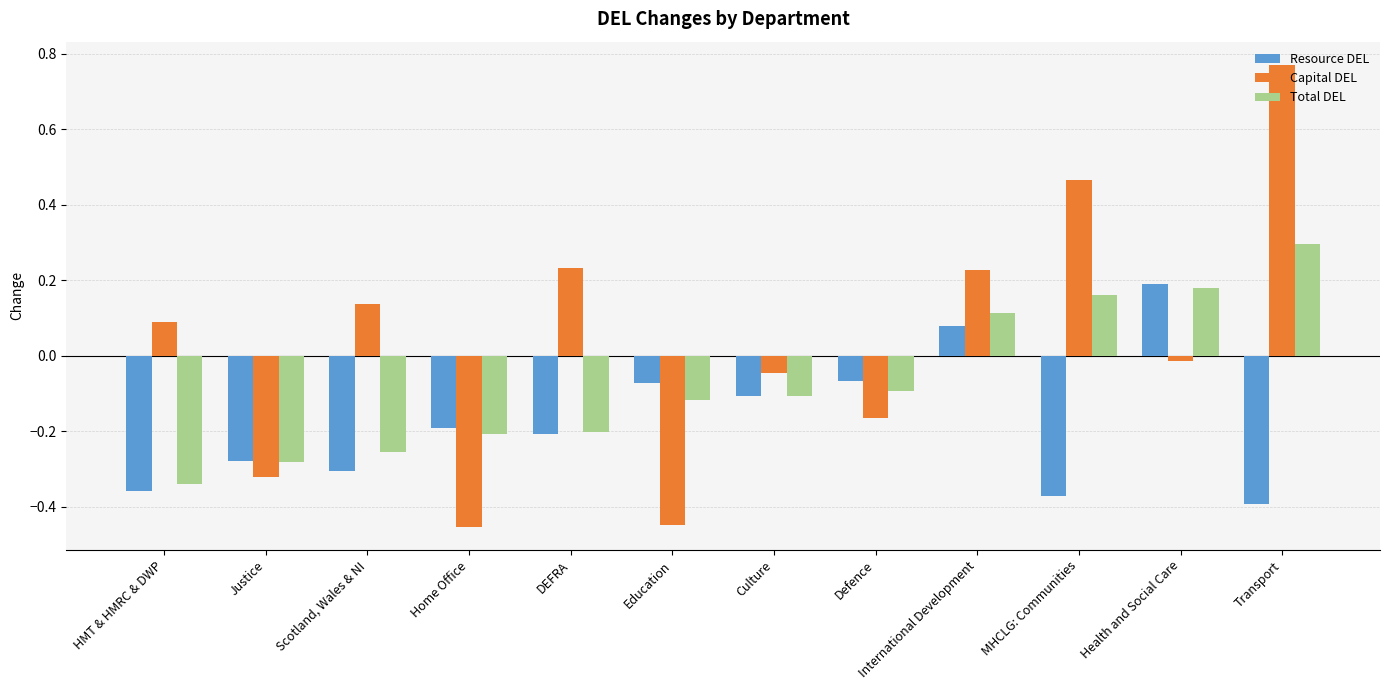

Is it true that Capital DEL equals -0.8 at Education?

False